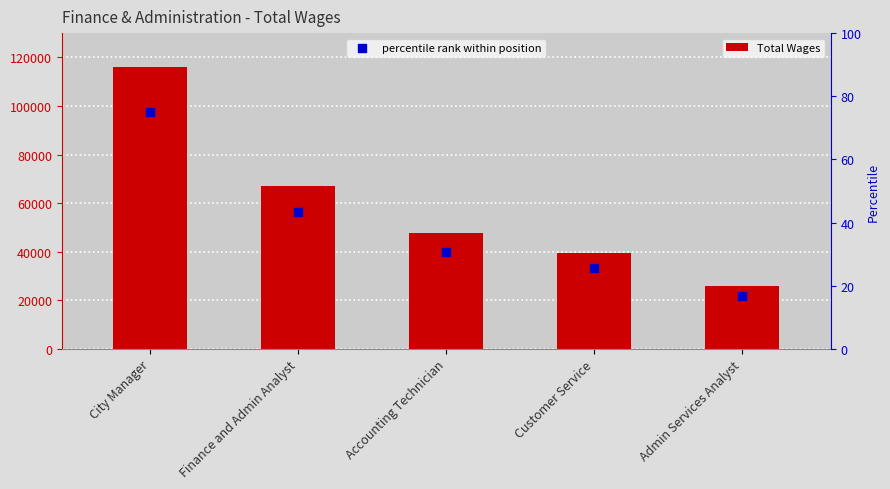

At how many categories does at least one series exceed 109525?

1